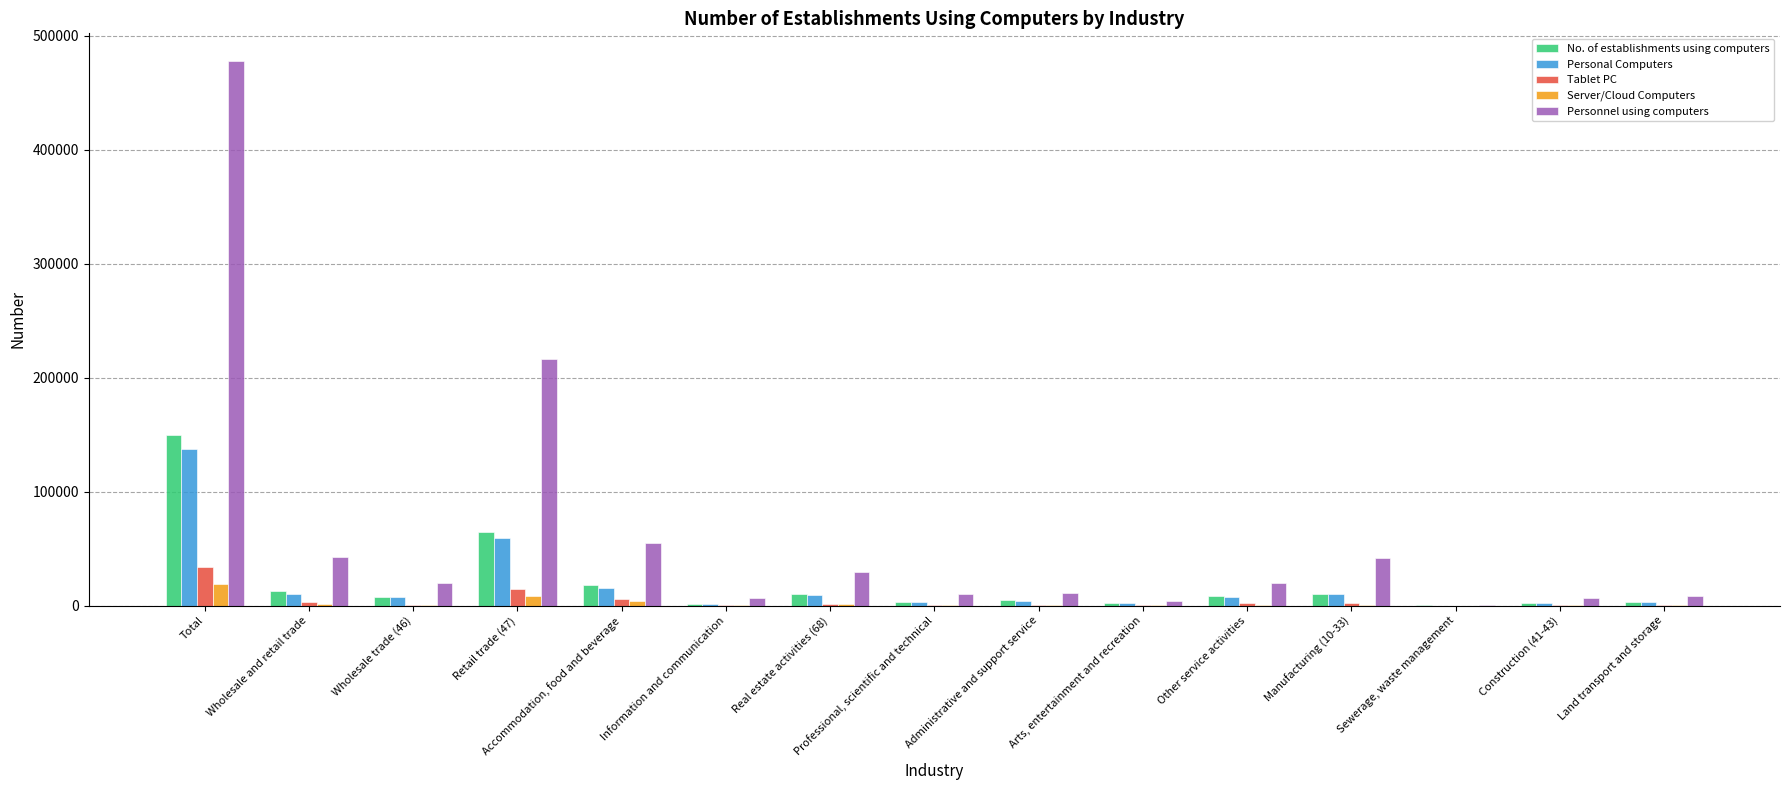

The value of Personal Computers at Retail trade (47) is 78527.2. True or false?

False